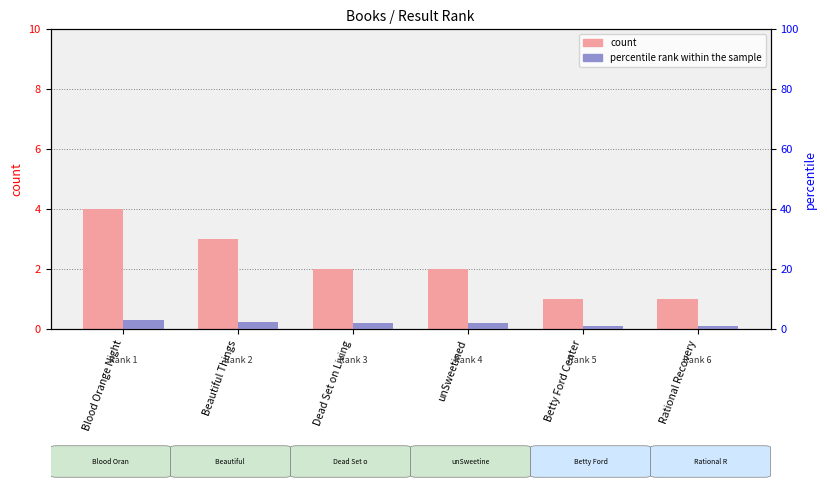

Rank the series at unSweetined from lowest to highest value.

count, percentile rank within the sample